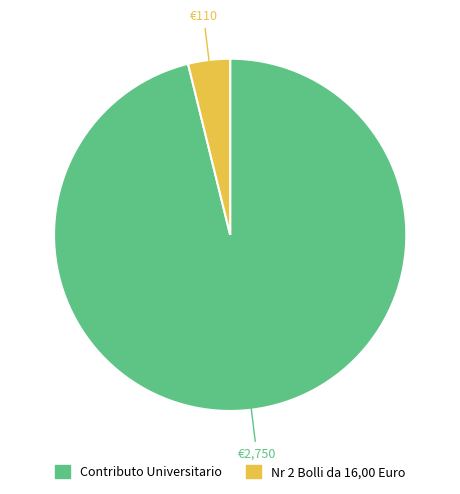

Does any single category account for the majority?

Yes